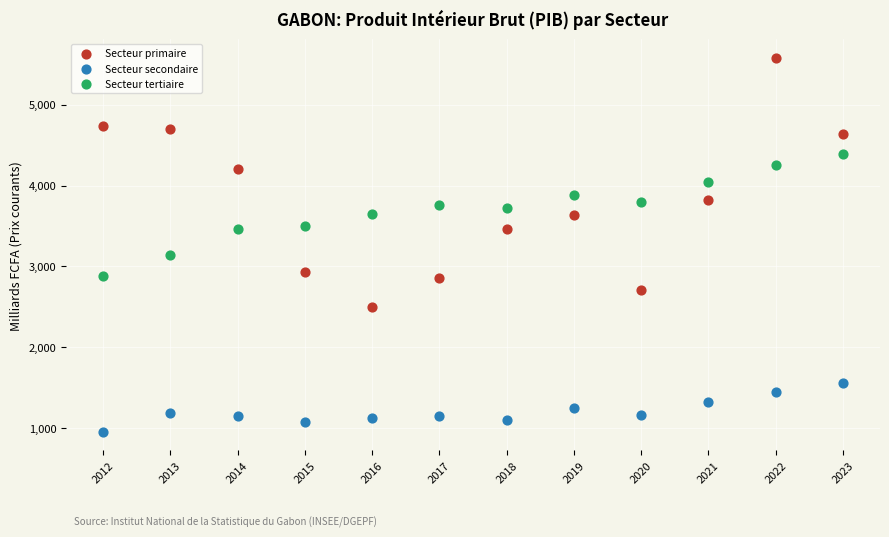

What is the X range (max minus min) for the scatter plot?

11.0